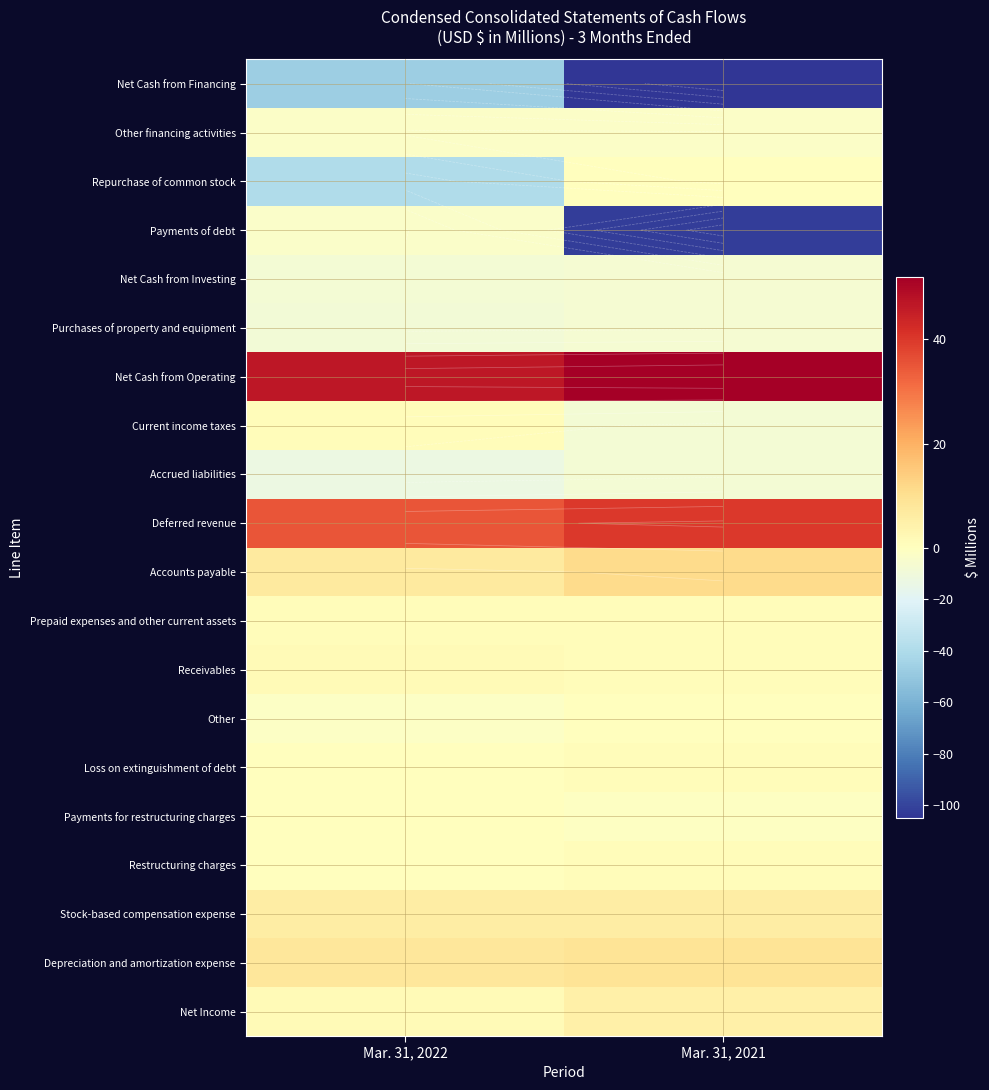

True or false: Receivables has a value of 3 at Mar. 31, 2022.

False